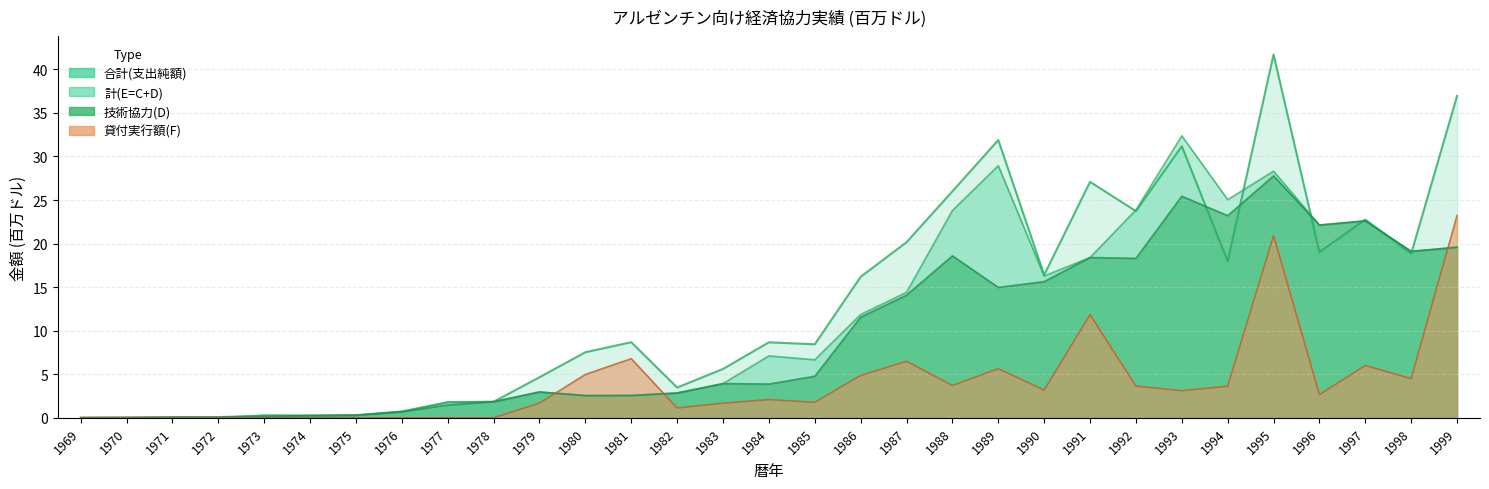

How many interior local valleys does the 合計(支出純額) series have?

8